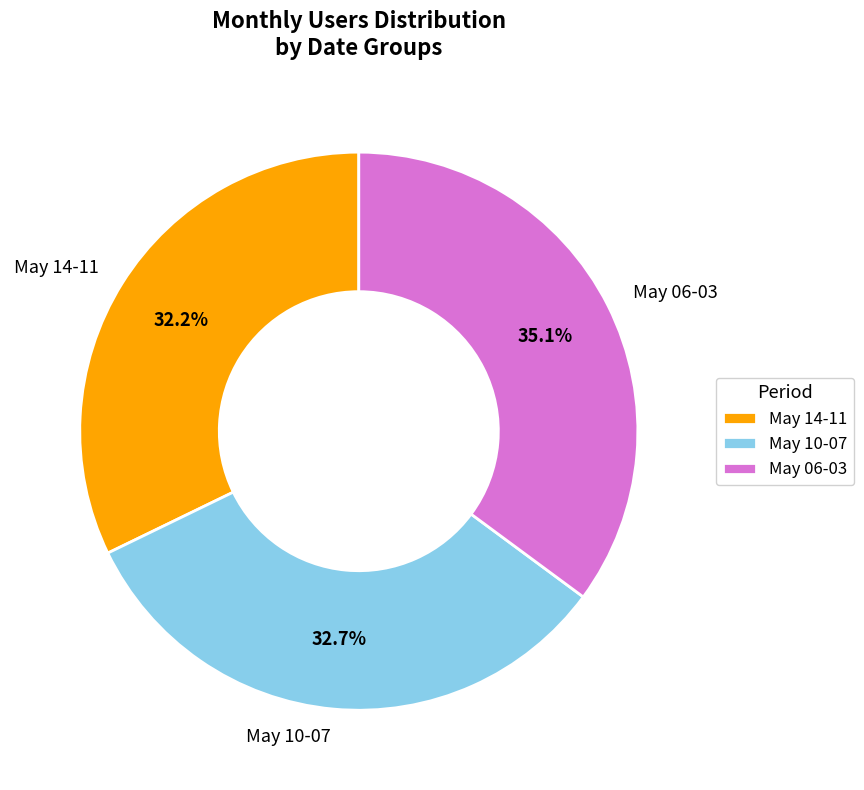

To the nearest percent, what is the average slice percentage?

33%